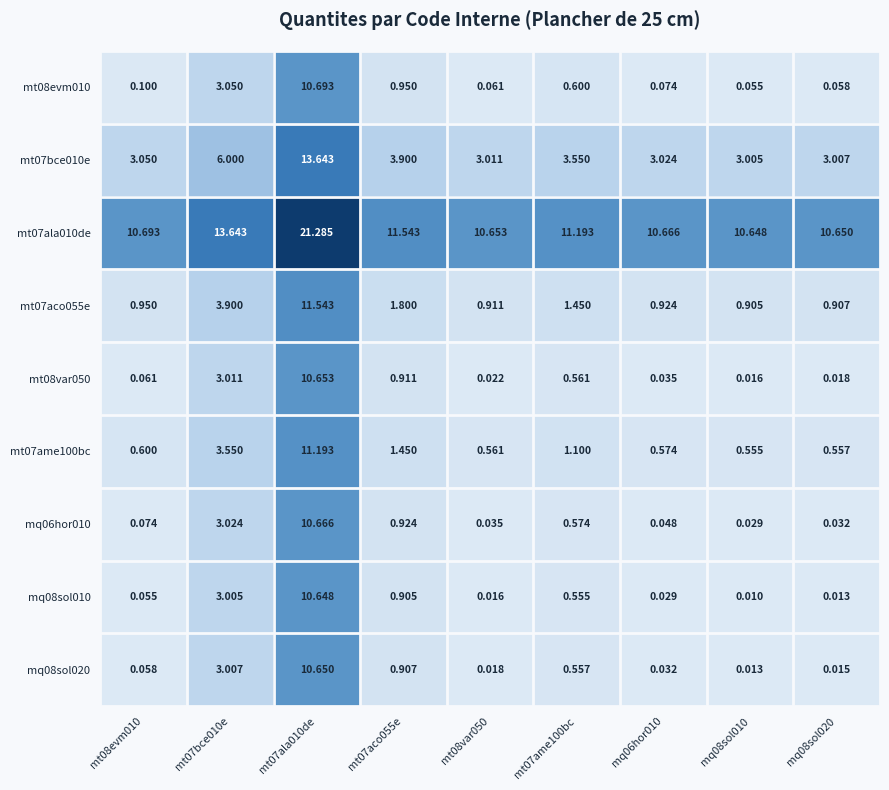

How many distinct data groups are displayed?

9